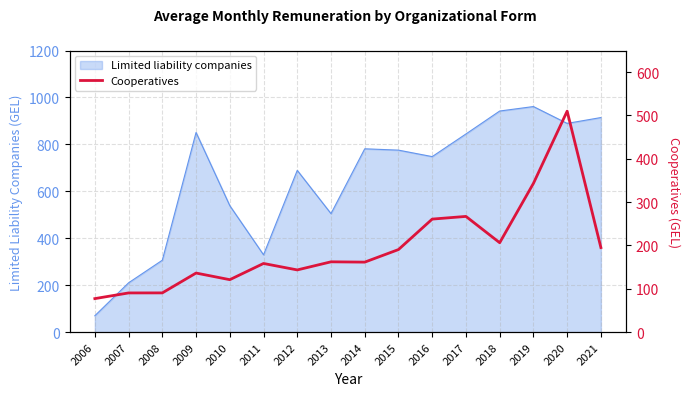

What is the lowest value of the Limited liability companies series?

69.9